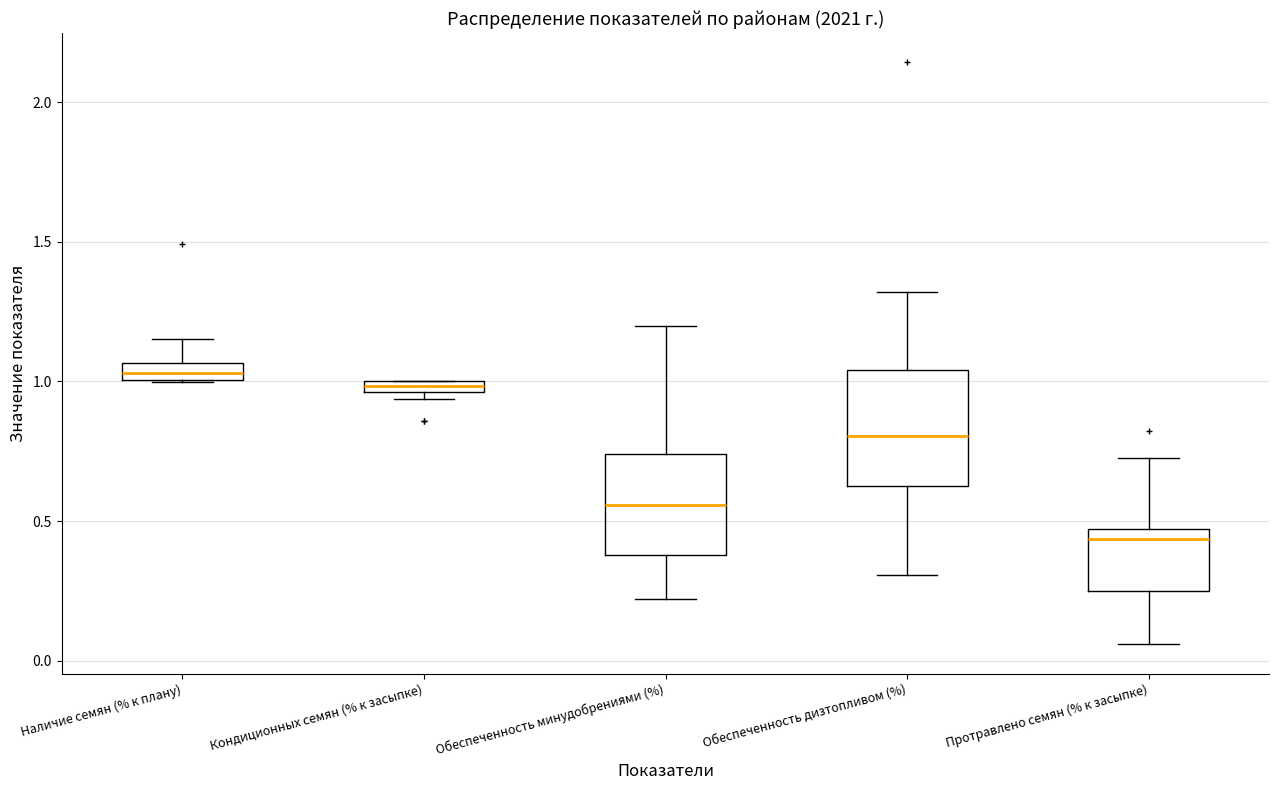

Where is the lower edge of the box for Обеспеченность дизтопливом (%) on the y-axis? The values are not printed on the chart, so give them approximately, as read against the axis.

0.65